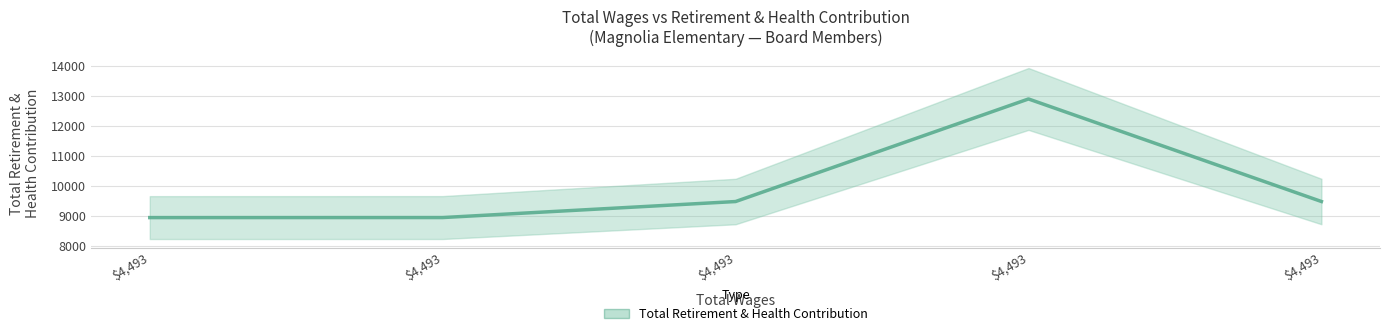

How many lines are shown in the chart?

1